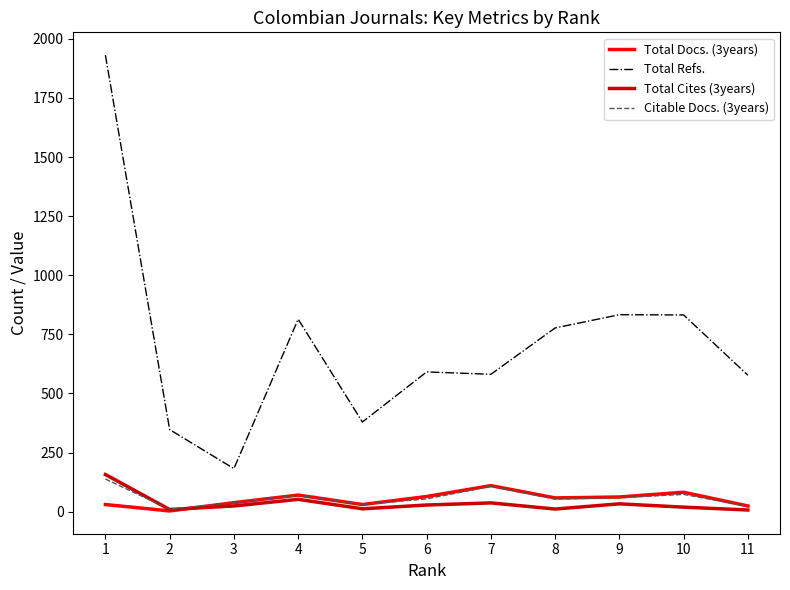

What are all the series names shown in the legend?

Total Docs. (3years), Total Refs., Total Cites (3years), Citable Docs. (3years)